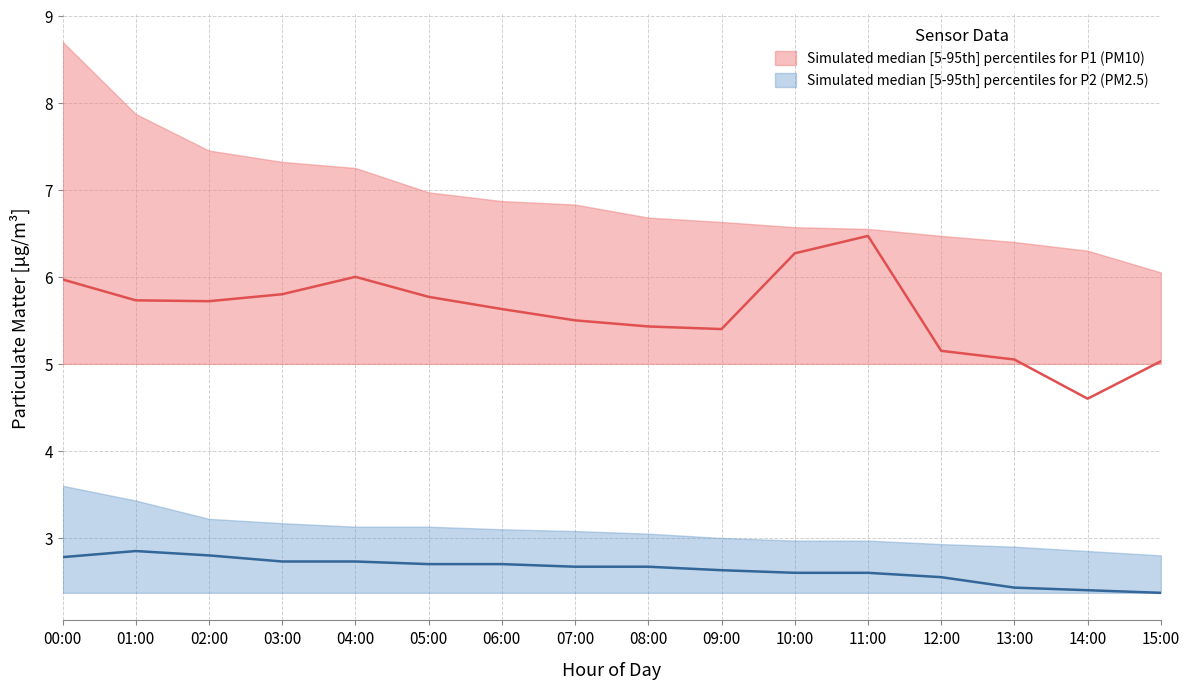

What is the label of the 5th point from the right?

11:00